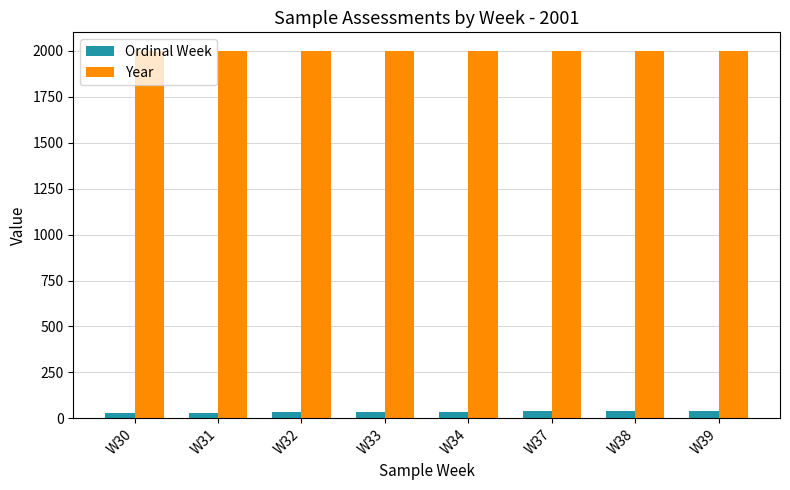

Count the number of categories in the chart.

8